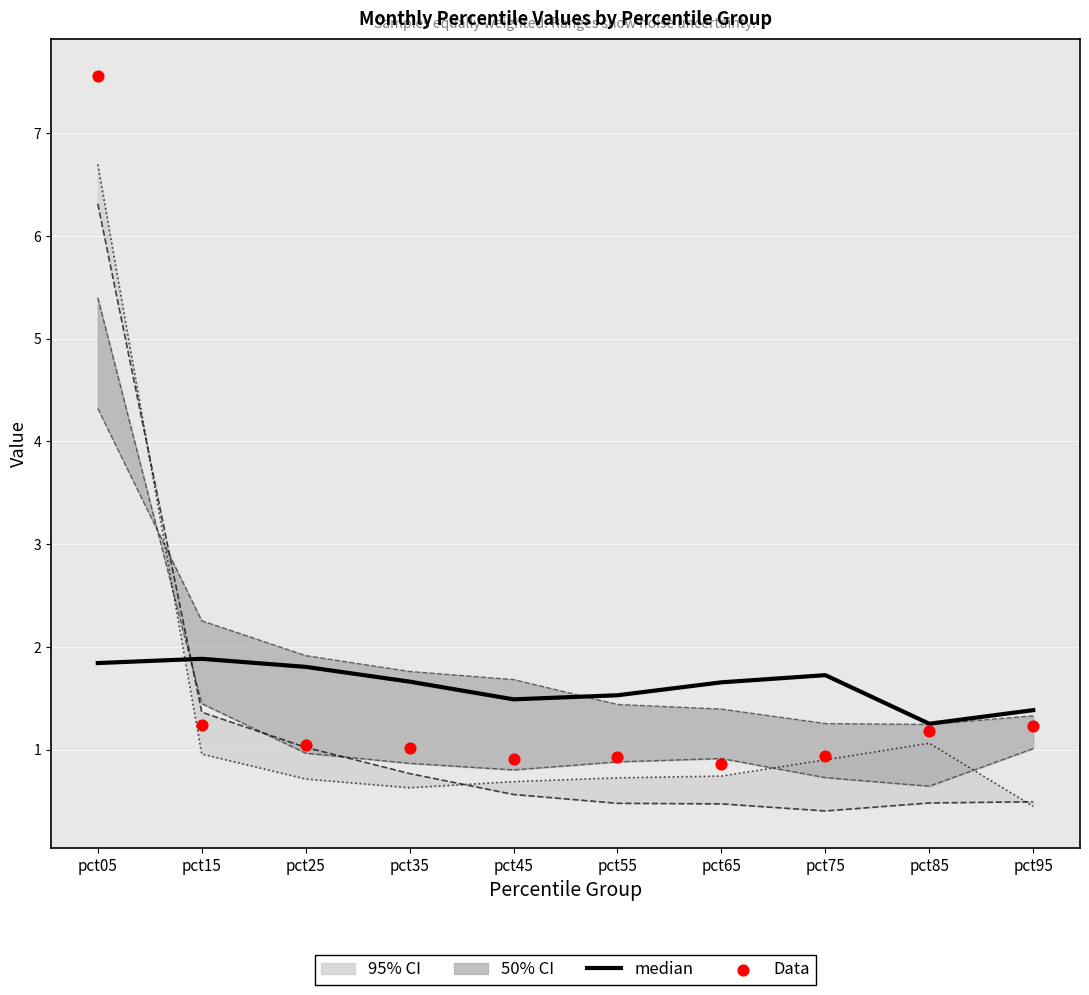

At which category is the sum across all series the highest?

pct05